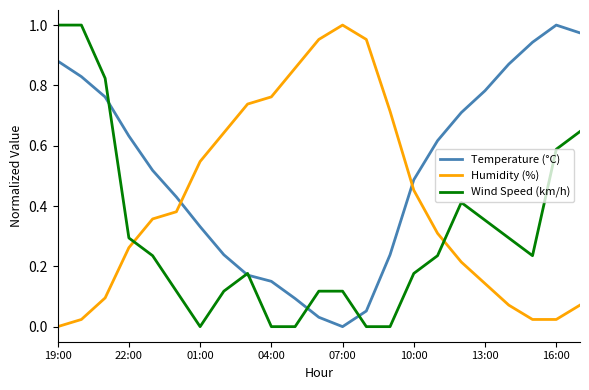

How many times do Wind Speed (km/h) and Humidity (%) cross each other?

2